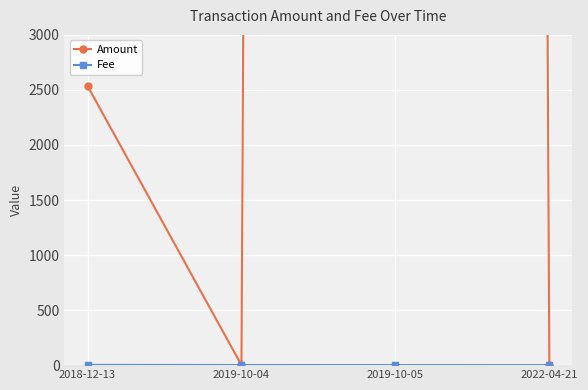

At which label is Fee closest to 1?

2019-10-04